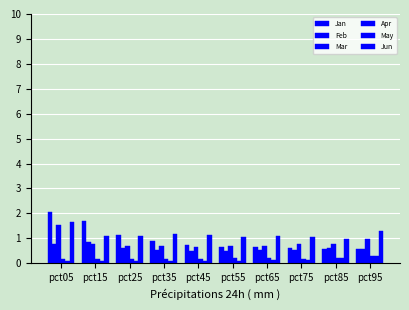

What is the difference between the maximum and minimum values in the Mar series?

0.9